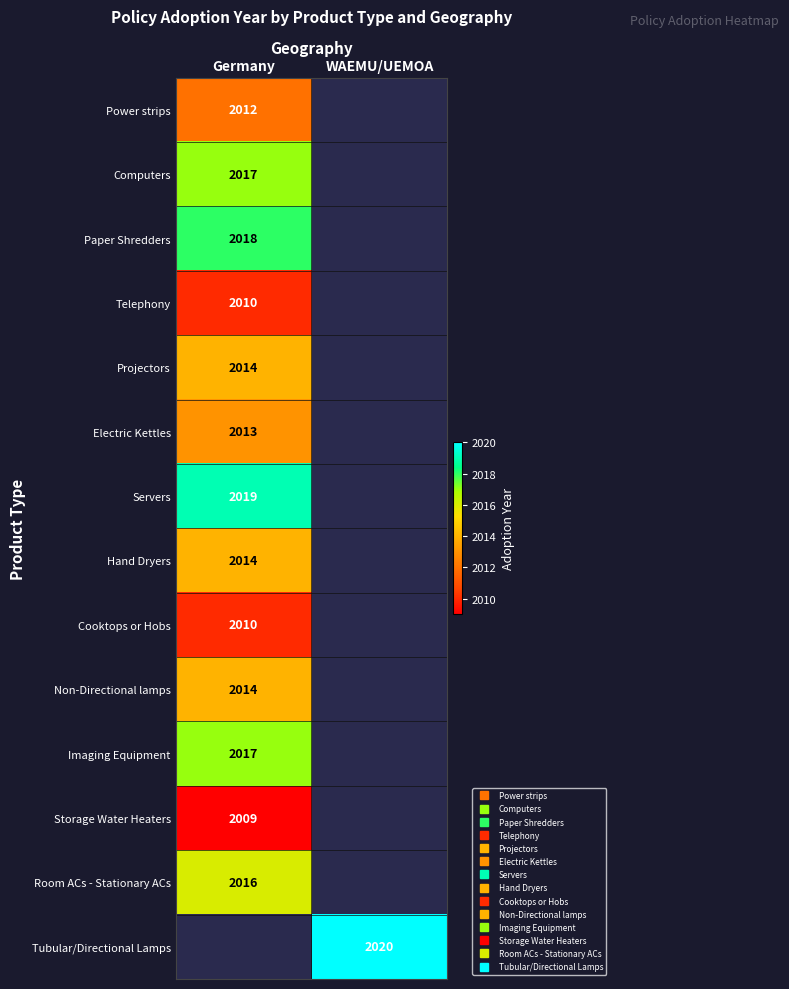

At which label does Power strips reach its peak?

Germany